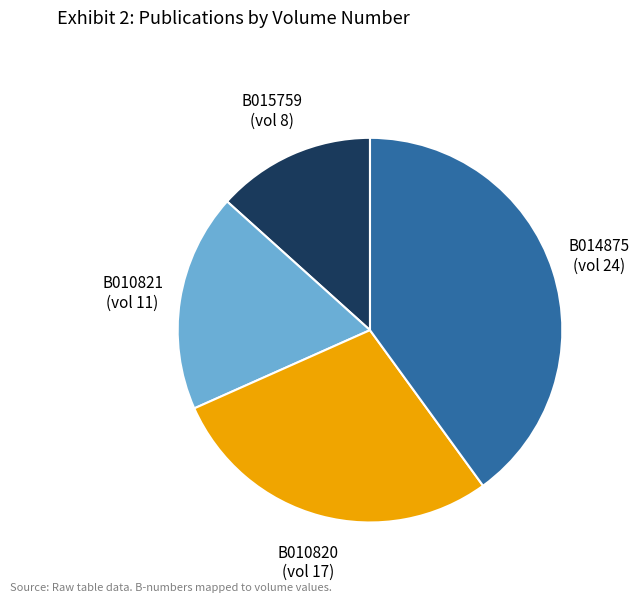

Is B010821 the majority of the pie?

No